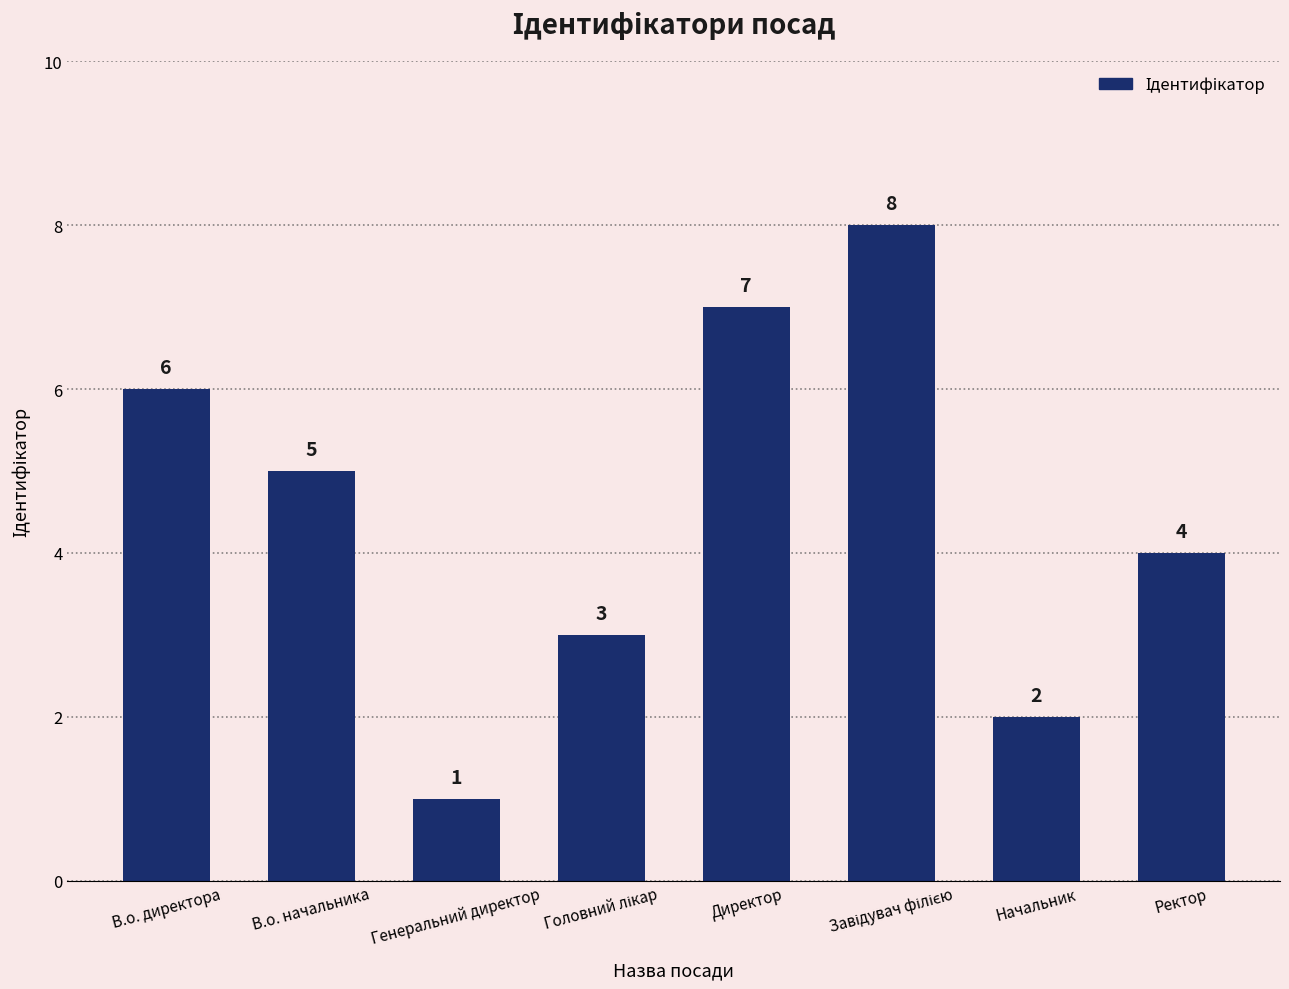

What is the difference between the values at В.о. директора and В.о. начальника?

1